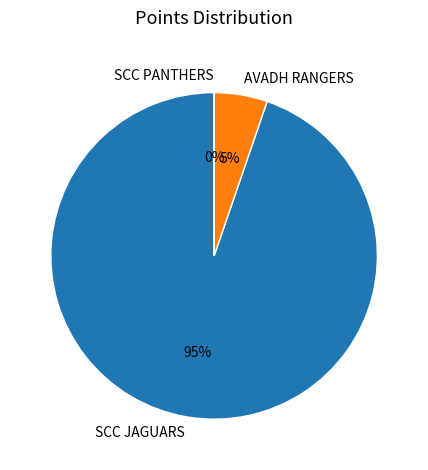

What percentage do SCC JAGUARS and SCC PANTHERS together represent?

94.7%